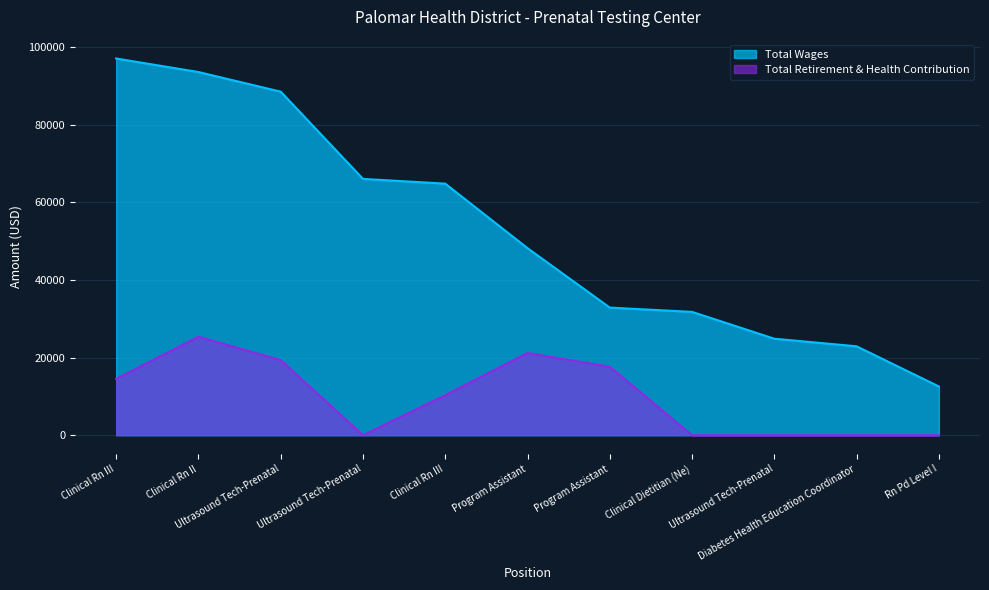

What is the sum of the Total Wages values at Ultrasound Tech-Prenatal and Ultrasound Tech-Prenatal?

113321